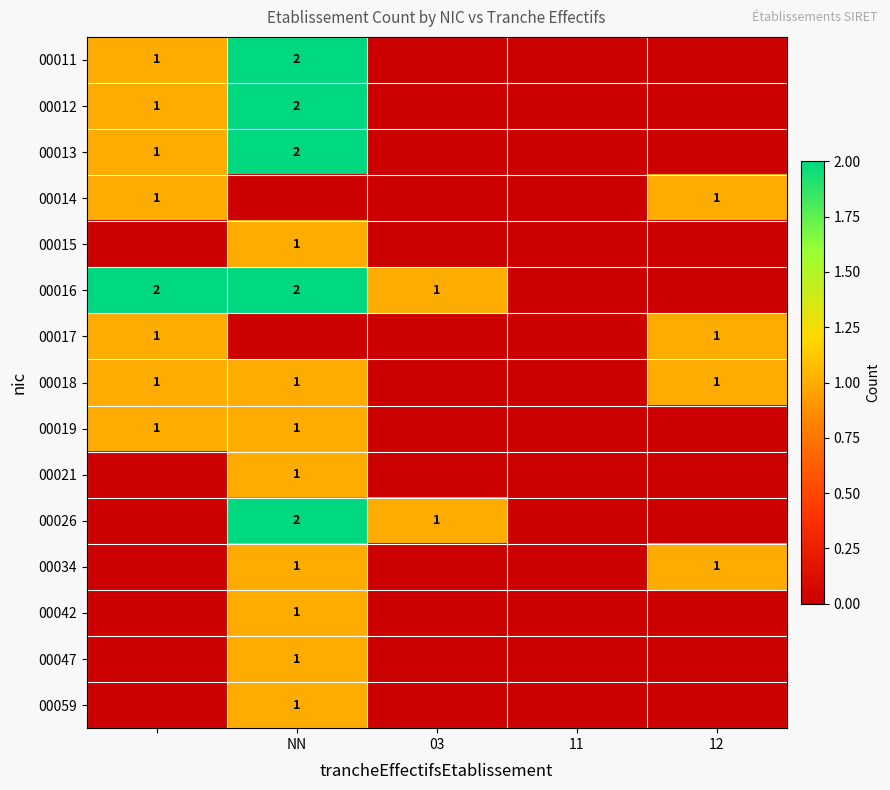

Is it true that 00014 equals 1 at 12?

True